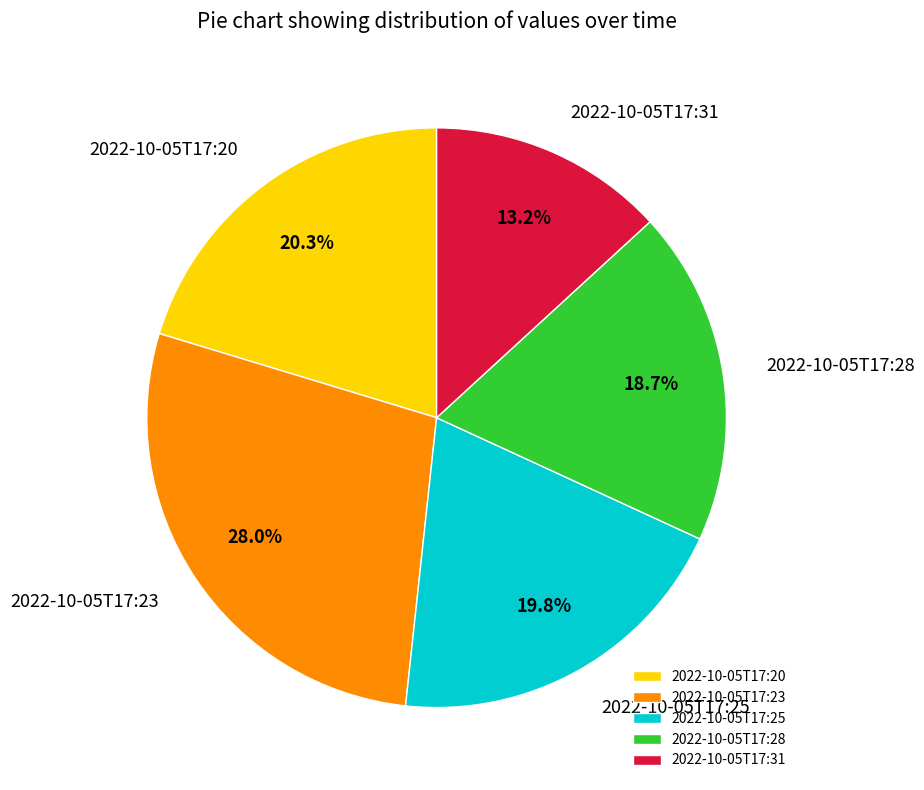

How many slices are in this pie chart?

5